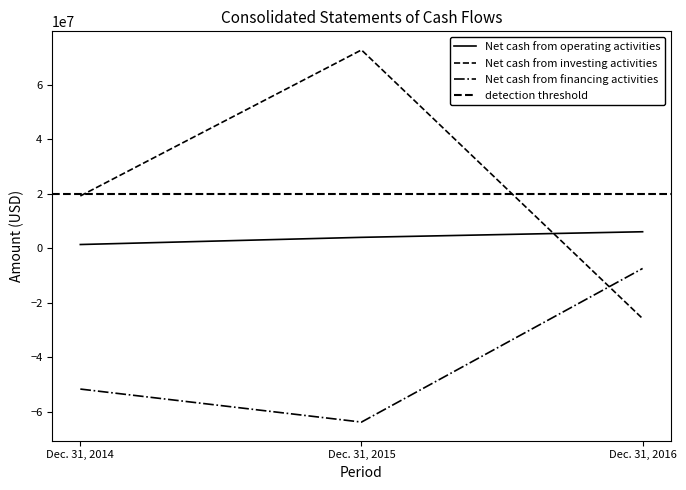

What is the sum of all Net cash from operating activities values?

11597000